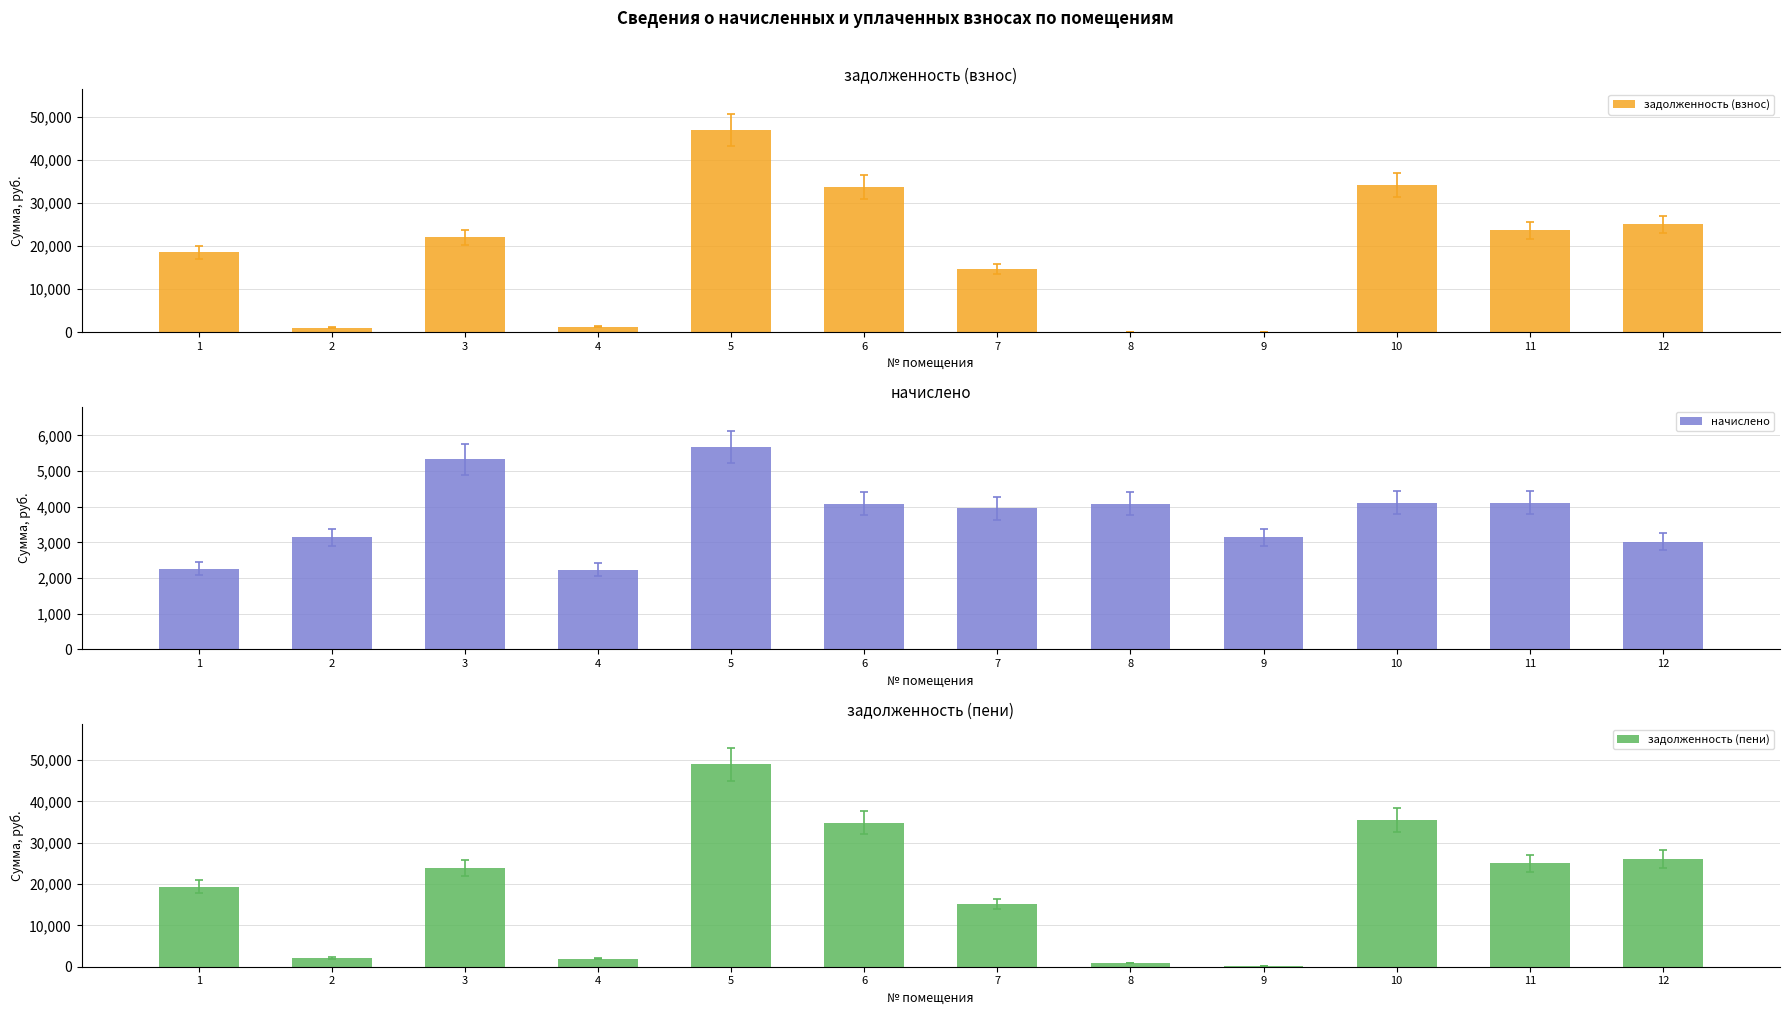

What are all the series names shown in the legend?

задолженность (взнос), начислено, задолженность (пени)